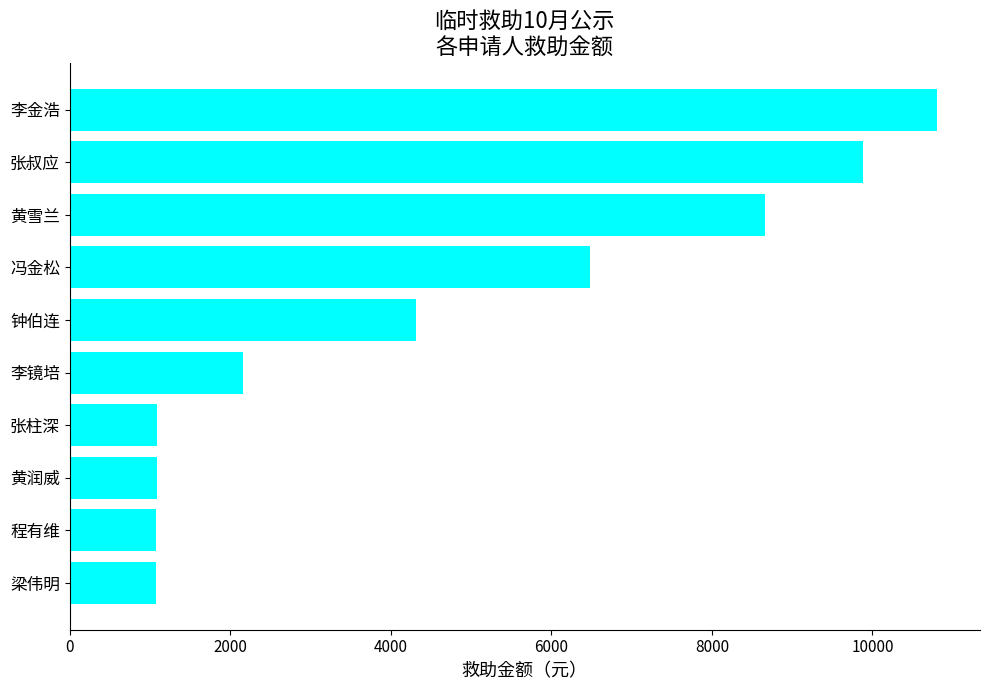

Where is the data nearest to the value 5940?

冯金松